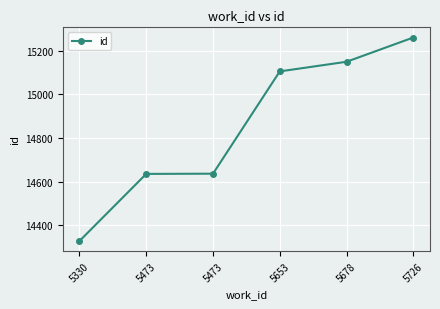

What is the sum of the values at 5473 and 5726?

29897